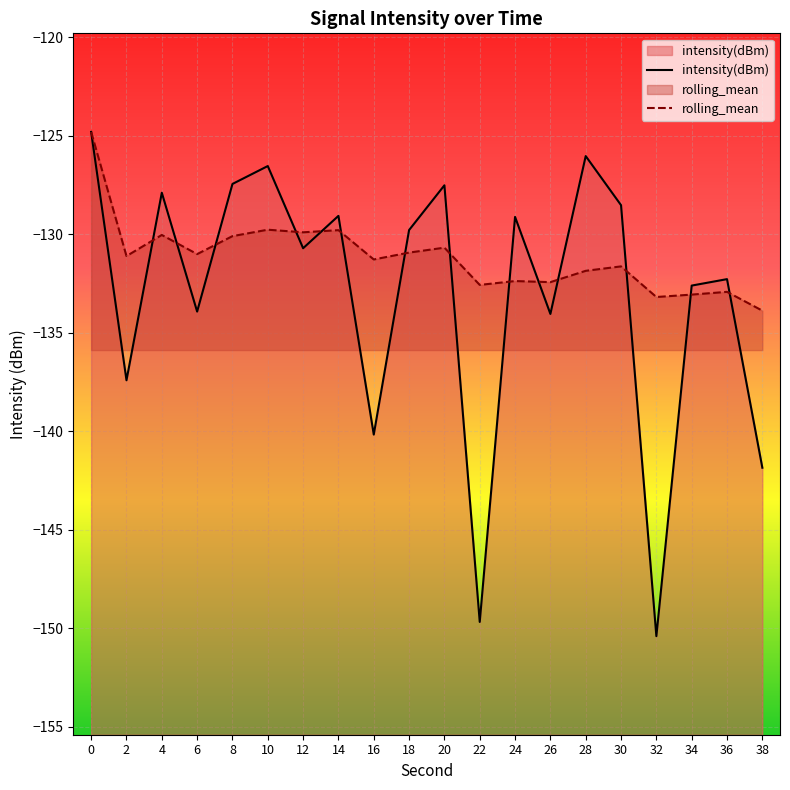

Is it true that intensity(dBm) equals -130.7 at 12?

True